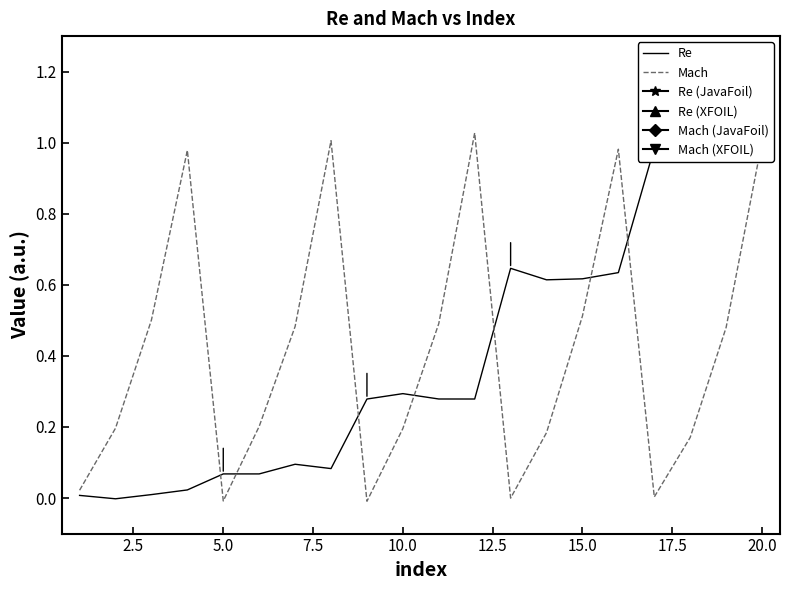

The Mach series shows -0.0 at 5.0. True or false?

True